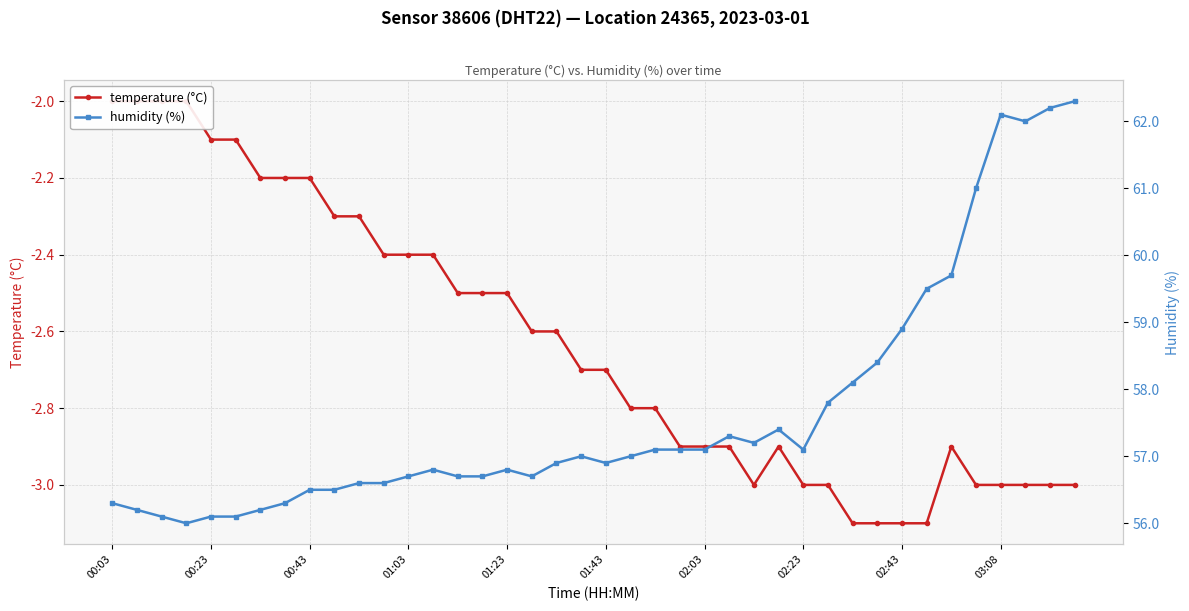

True or false: temperature (°C) has a value of -3.0 at 38.

True